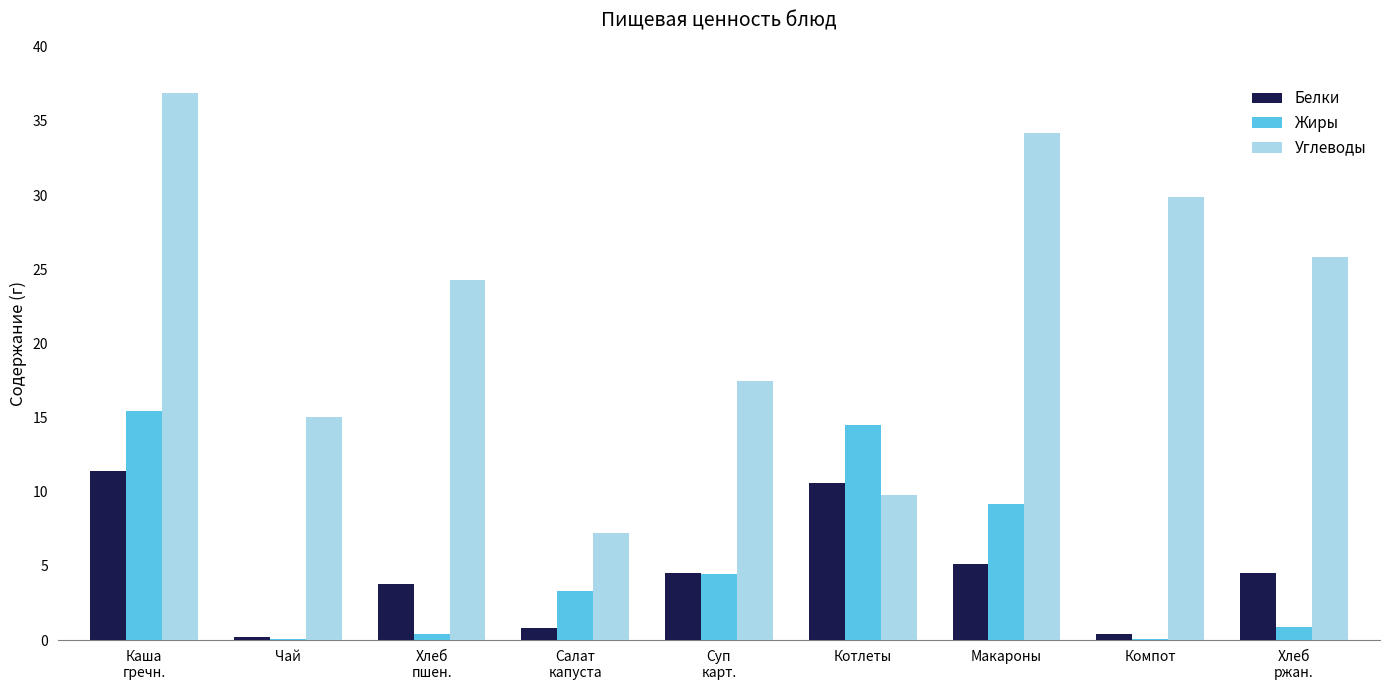

What is the spread (max minus min) of values at Салат
капуста?

6.4